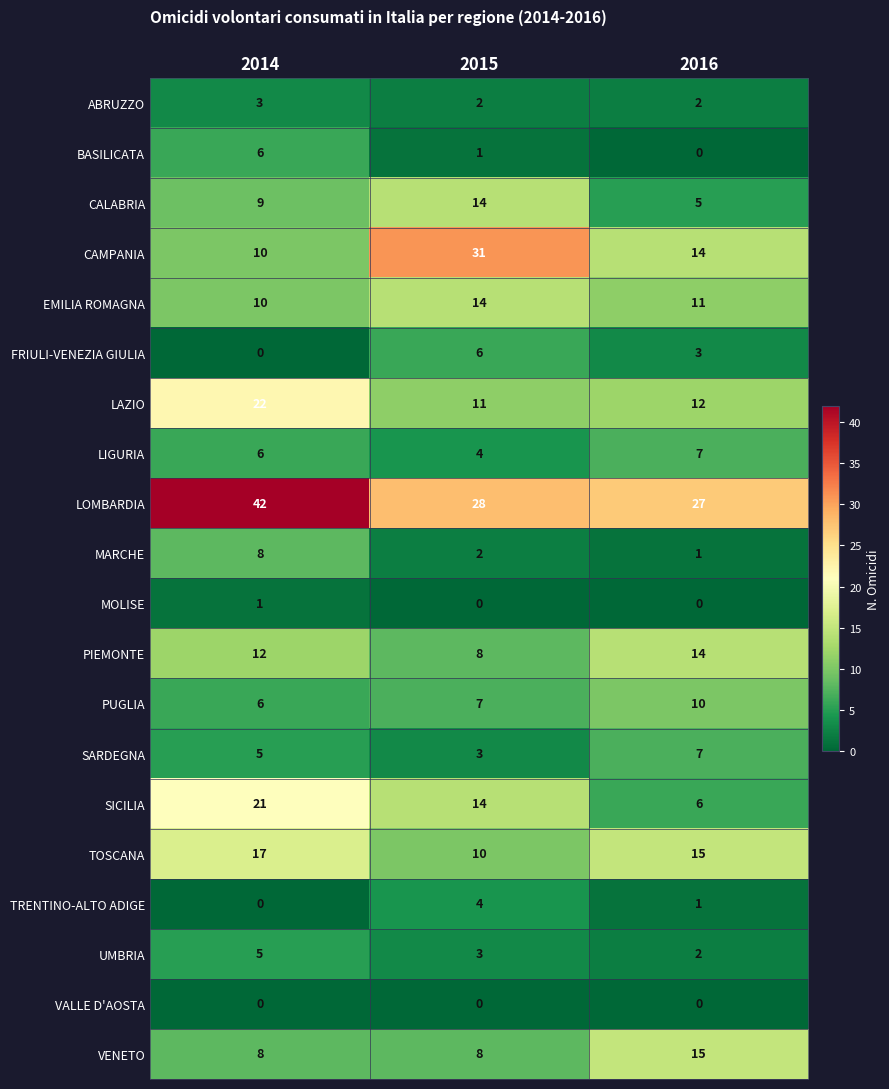

What is the difference between the highest and lowest values at 2016?

27